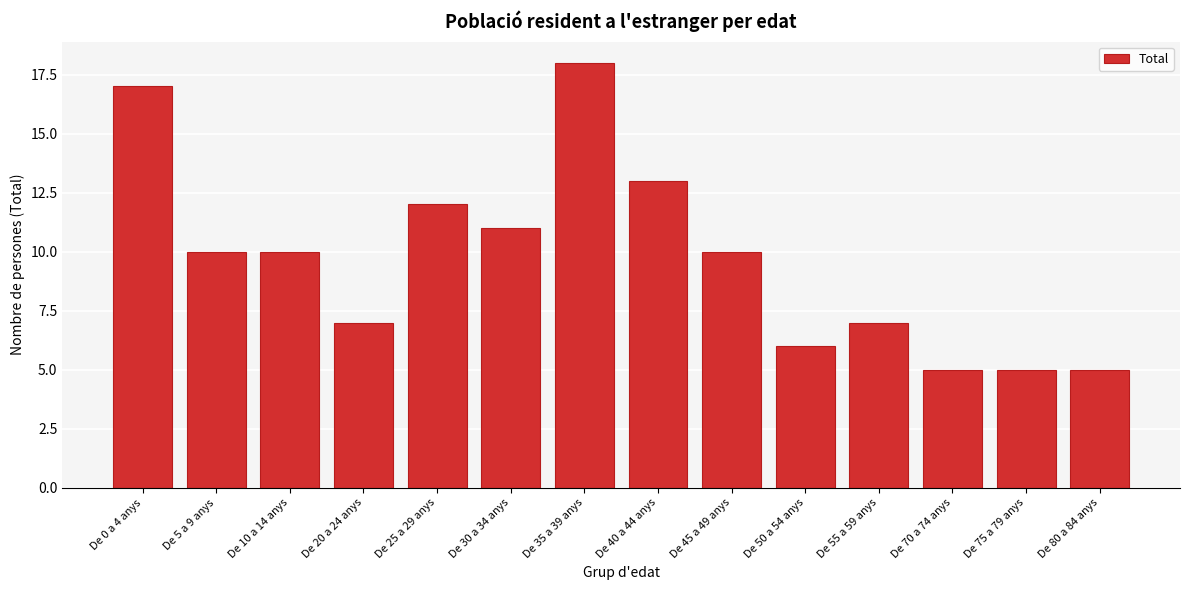

Reading left to right, extract all data points from this chart.

17	10	10	7	12	11	18	13	10	6	7	5	5	5